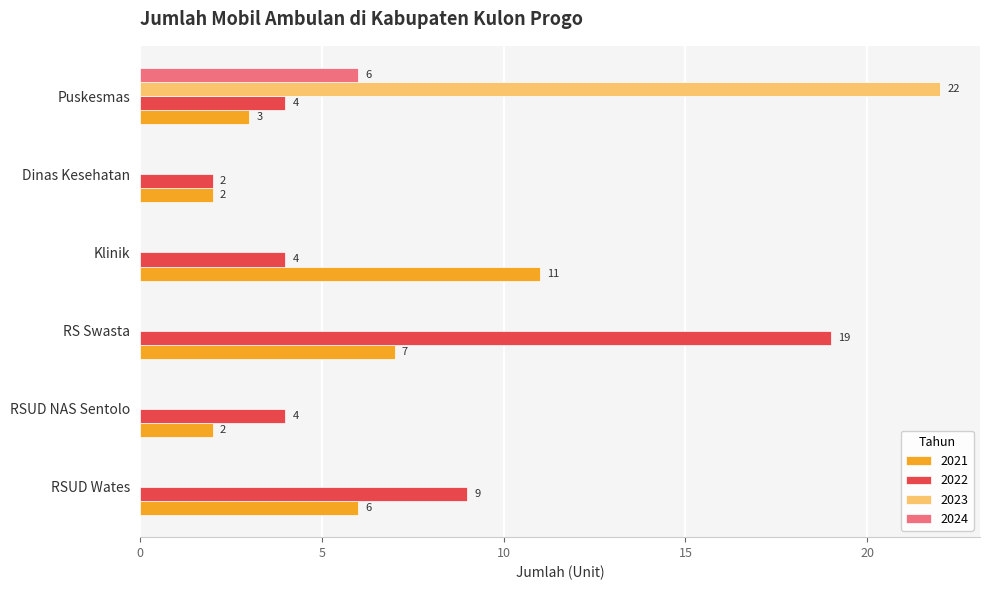

Which series has the largest total across all categories?

2022